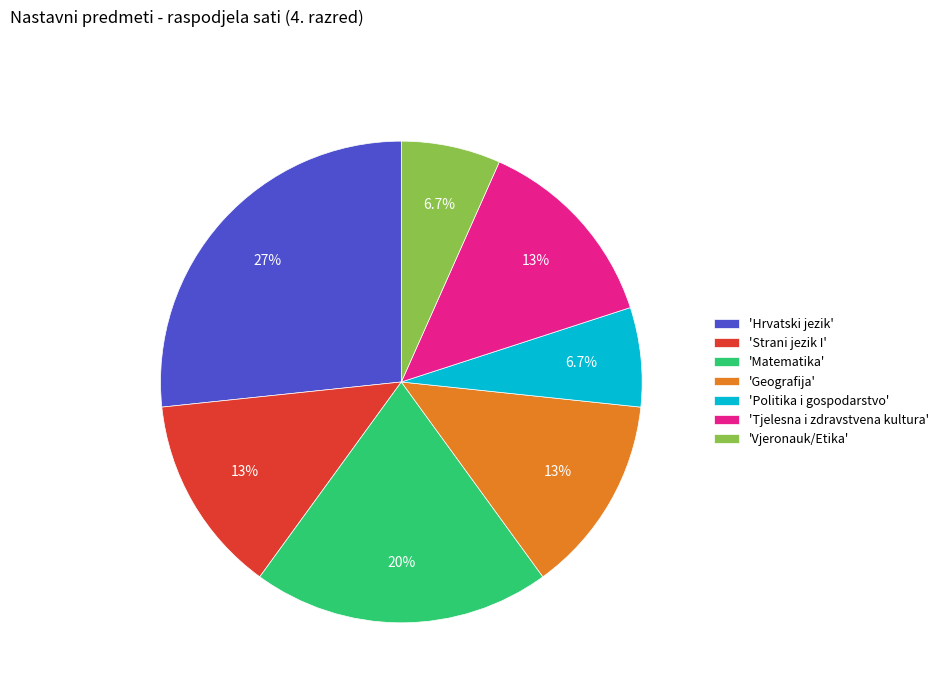

Is 'Tjelesna i zdravstvena kultura' the majority of the pie?

No